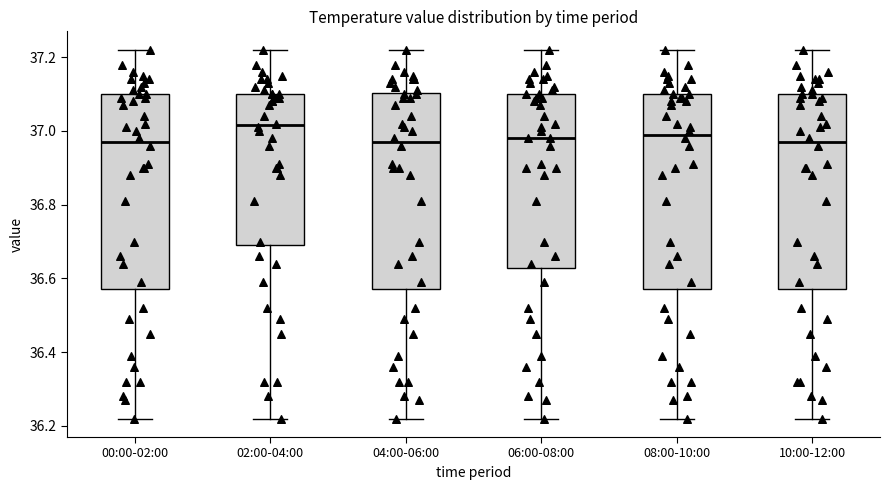

Reading left to right, read every box against the y-axis: the position of its median line, the range the box covers, and the ends of its whiskers. The values are not printed on the chart, so give them approximately, as read against the axis.

00:00-02:00: median 36.98, box 36.58 to 37.10, whiskers 36.22 to 37.22
02:00-04:00: median 37.02, box 36.70 to 37.10, whiskers 36.22 to 37.22
04:00-06:00: median 36.98, box 36.58 to 37.10, whiskers 36.22 to 37.22
06:00-08:00: median 36.98, box 36.62 to 37.10, whiskers 36.22 to 37.22
08:00-10:00: median 37.00, box 36.58 to 37.10, whiskers 36.22 to 37.22
10:00-12:00: median 36.98, box 36.58 to 37.10, whiskers 36.22 to 37.22